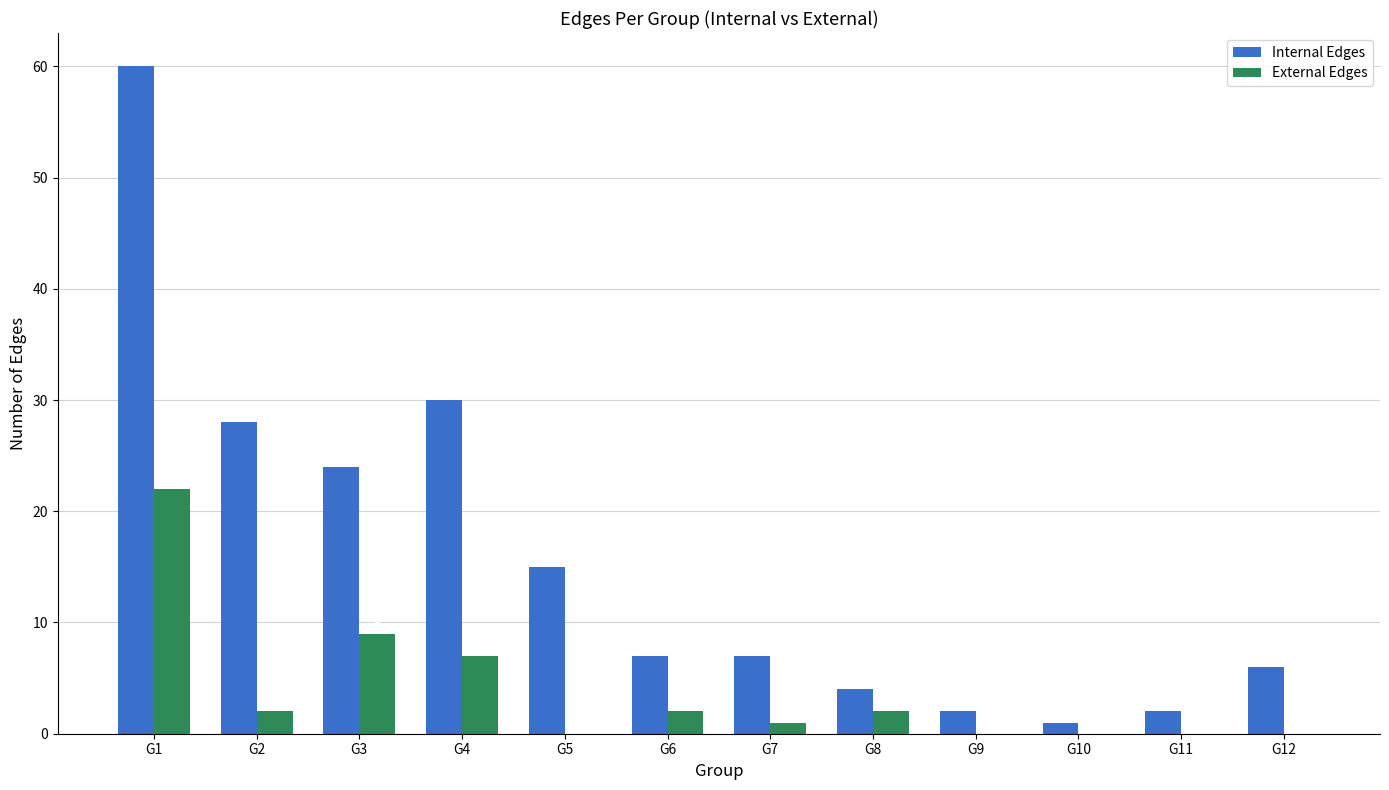

Which series has the largest total across all categories?

Internal Edges